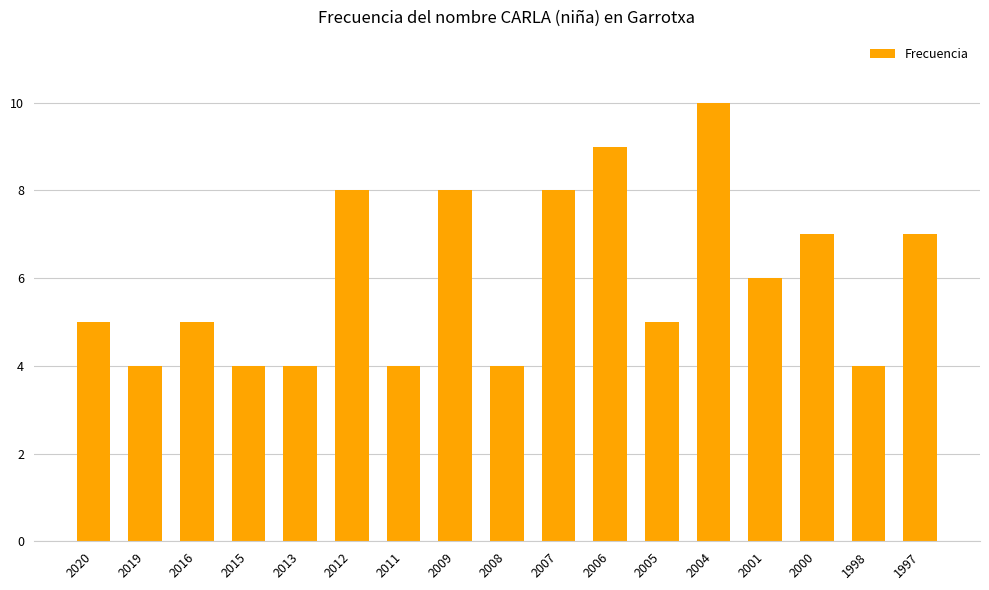

Which has a higher value, 2006 or 2009?

2006